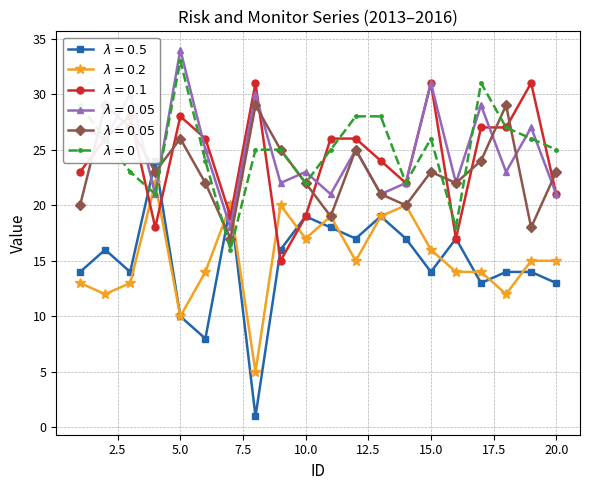

What is the minimum value shown in the chart?

1